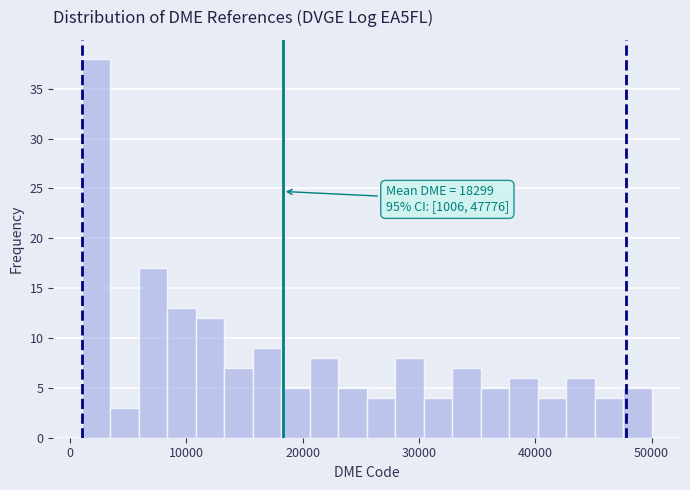

Around what value on the x-axis is the tallest bar? Give the approximate position of its centre, as read against the axis.

2000